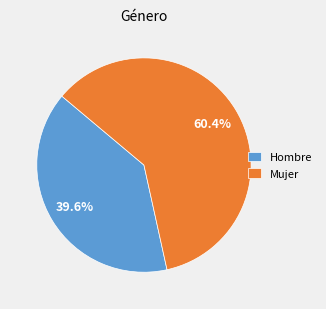

What percentage is the Hombre slice, to the nearest percent?

40%